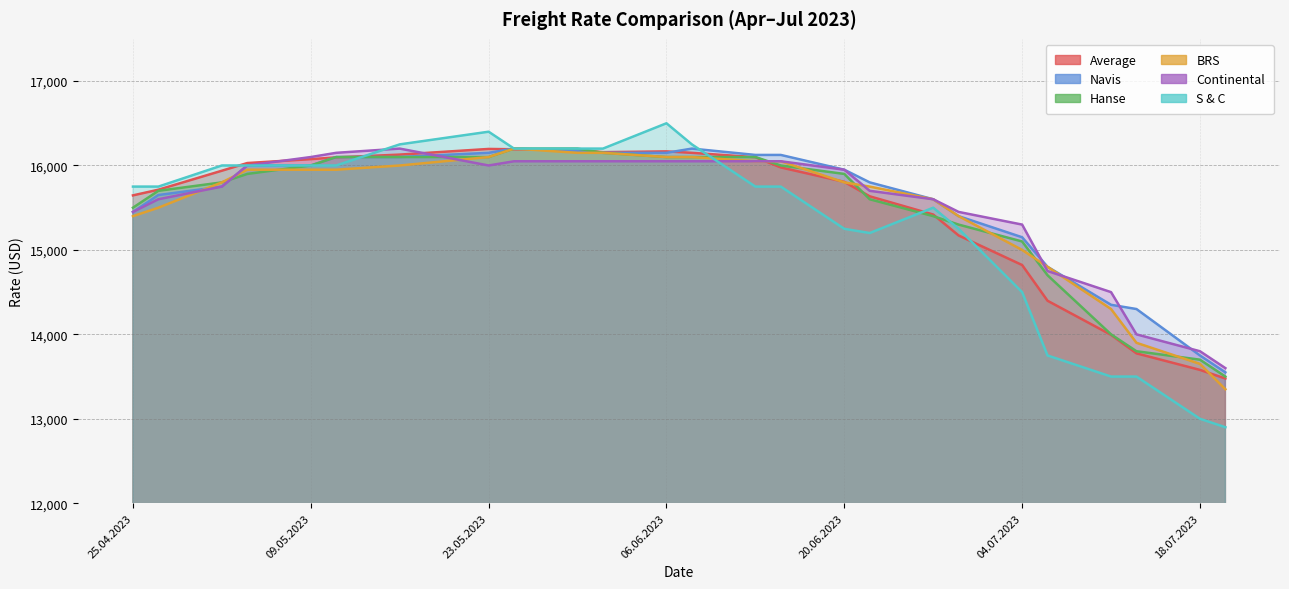

Is the value of Continental at 16.05.2023 greater than the value of S & C at 04.05.2023?

Yes